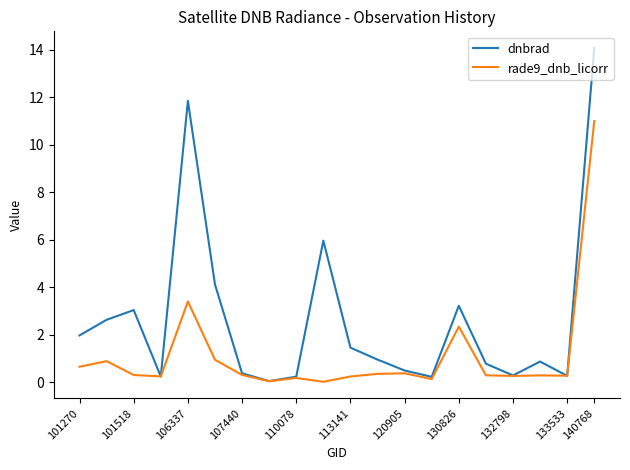

Which series has the widest spread of values?

dnbrad